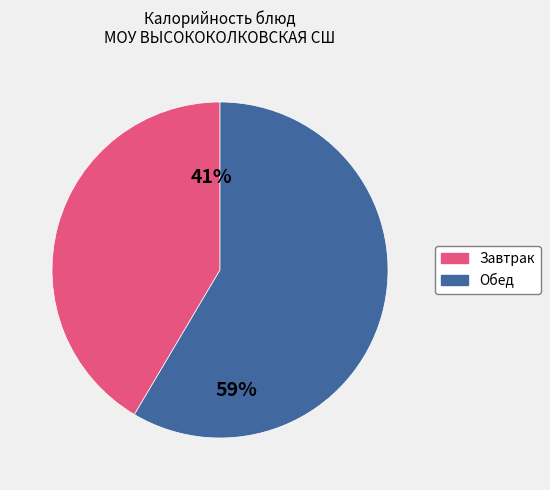

Is there a majority slice in this chart?

Yes